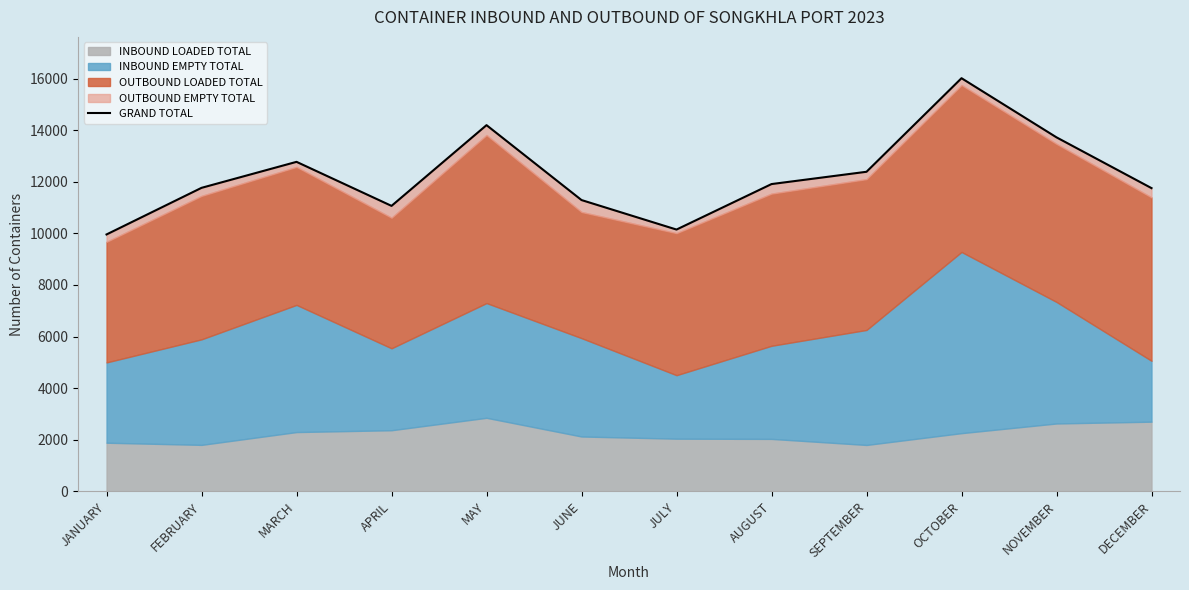

What is the value of the 7th point from the left?

10148